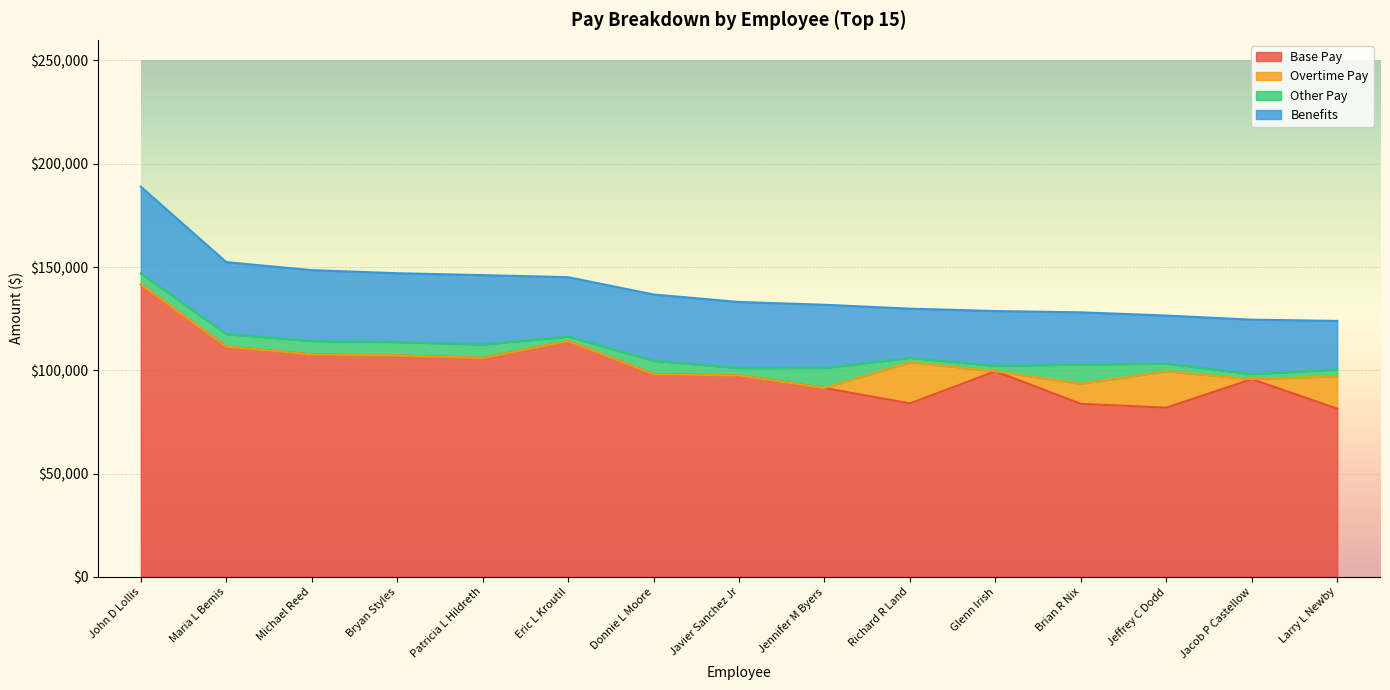

True or false: Base Pay and Benefits intersect in this chart.

False